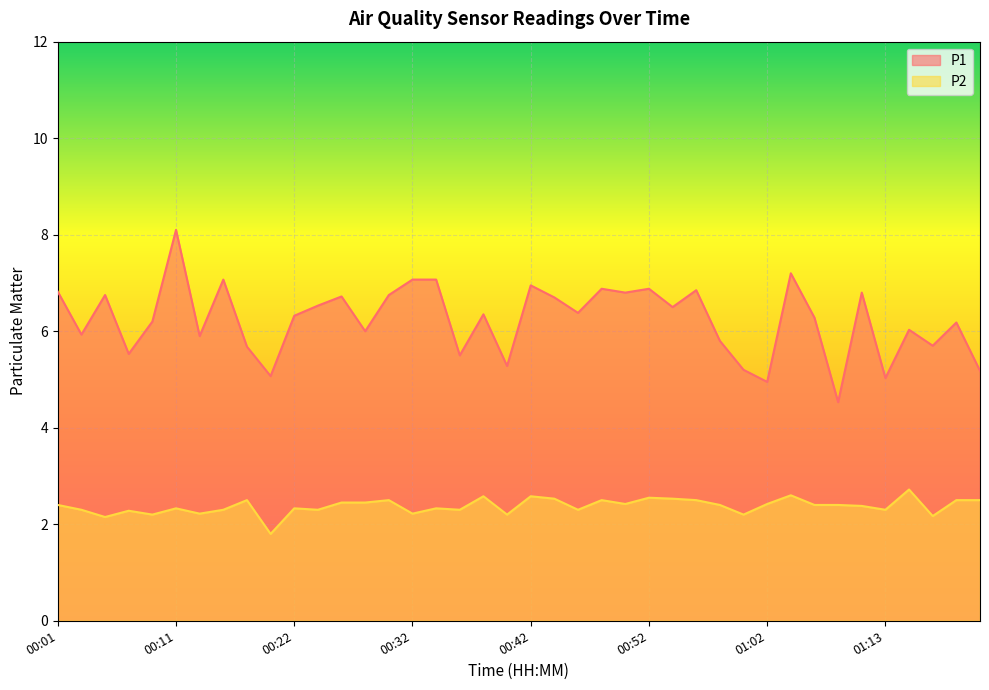

At how many categories does at least one series exceed 7?

5